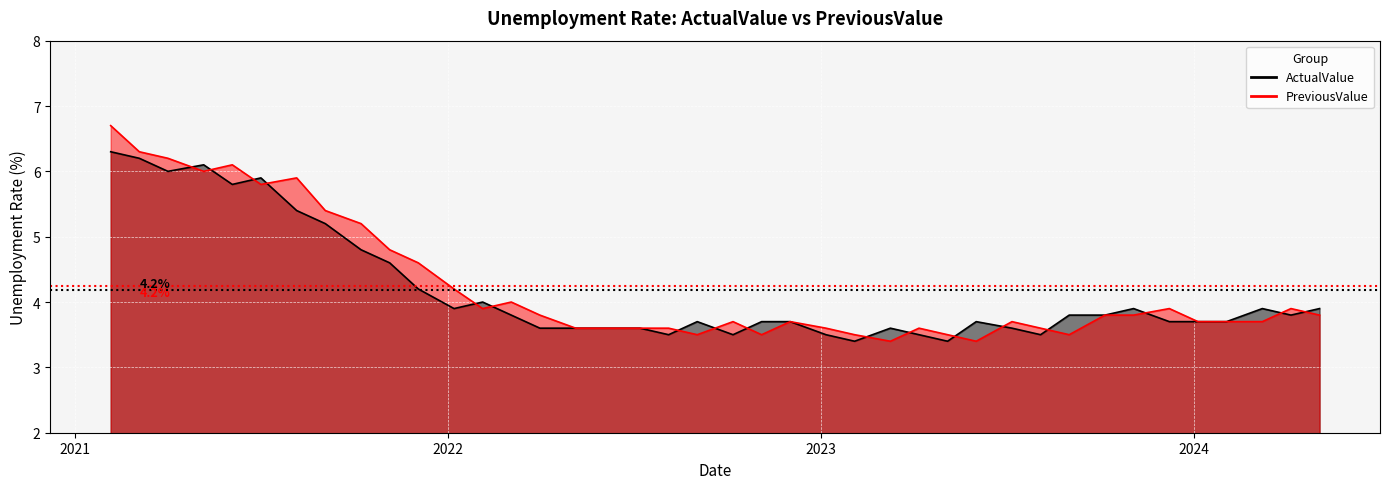

True or false: PreviousValue has a value of 6.3 at 2021.03.05.

True